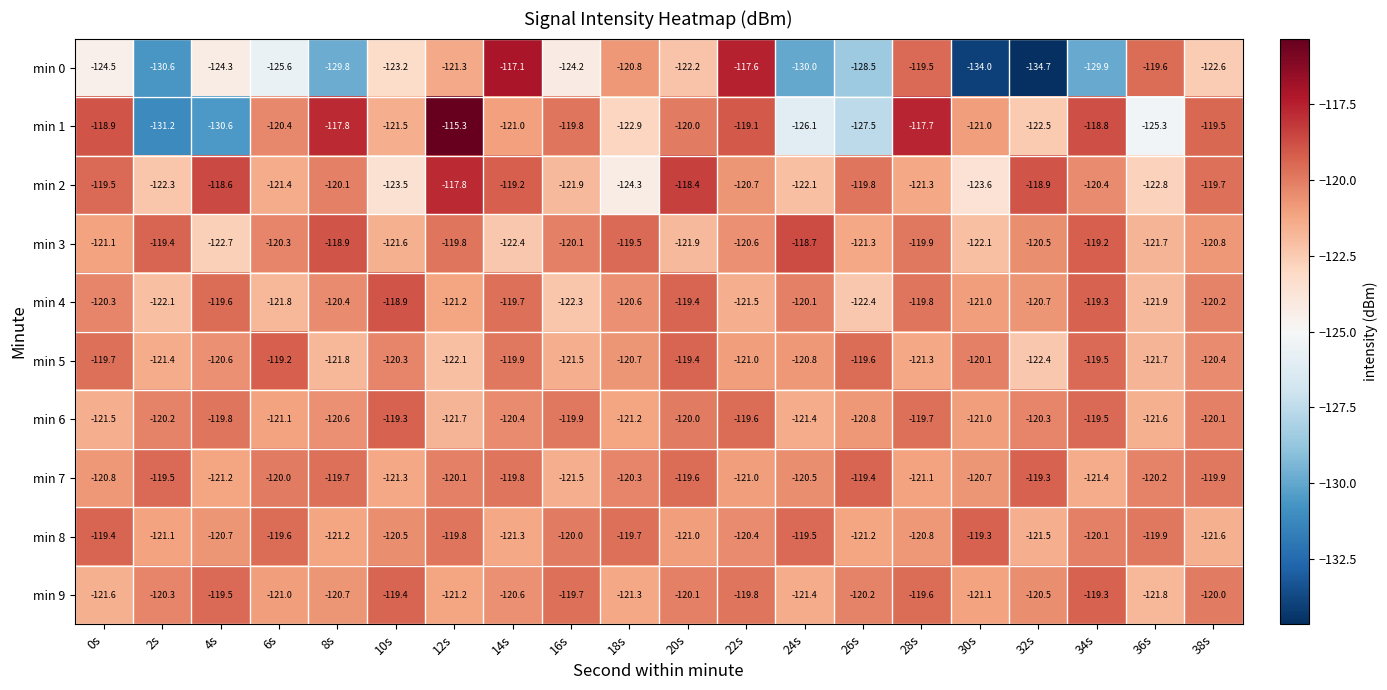

The min 9 series shows -166.4 at 22s. True or false?

False